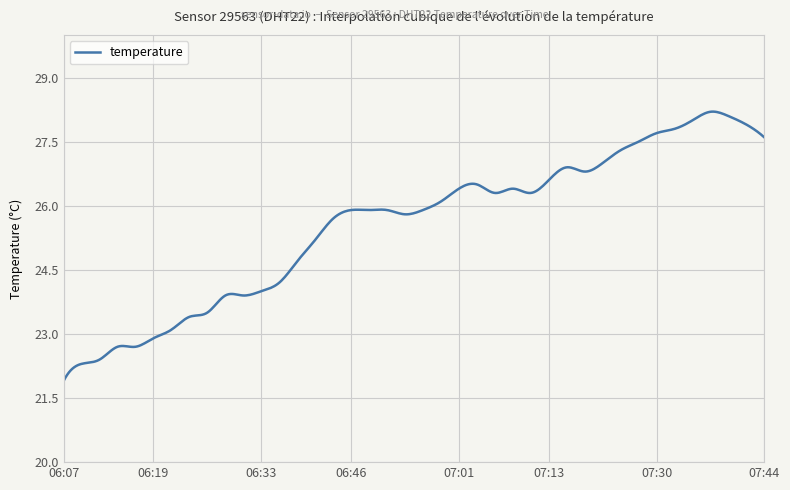

What is the greatest value displayed?

28.2